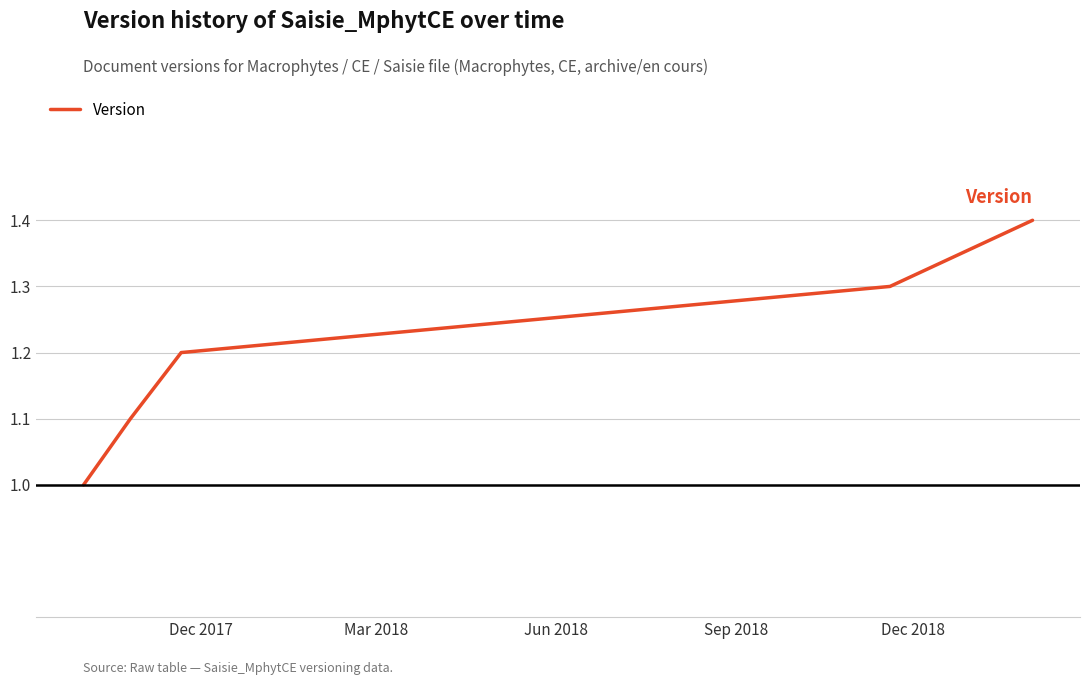

Reading right to left, transcribe all the data shown in this chart.

1.4	1.3	1.2	1.1	1.0